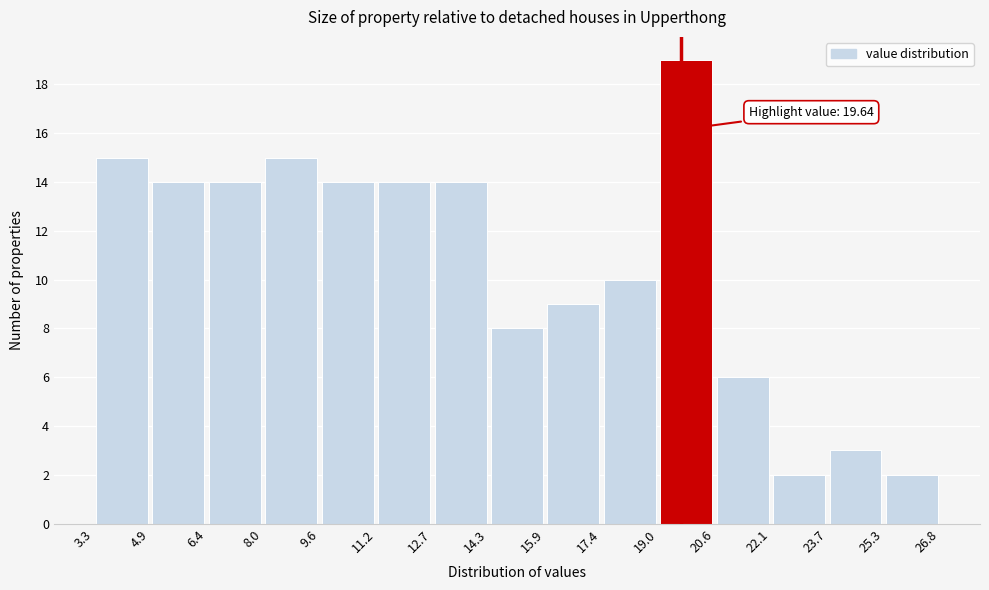

Over which range of the x-axis is the bar tallest?

19.0 to 20.6